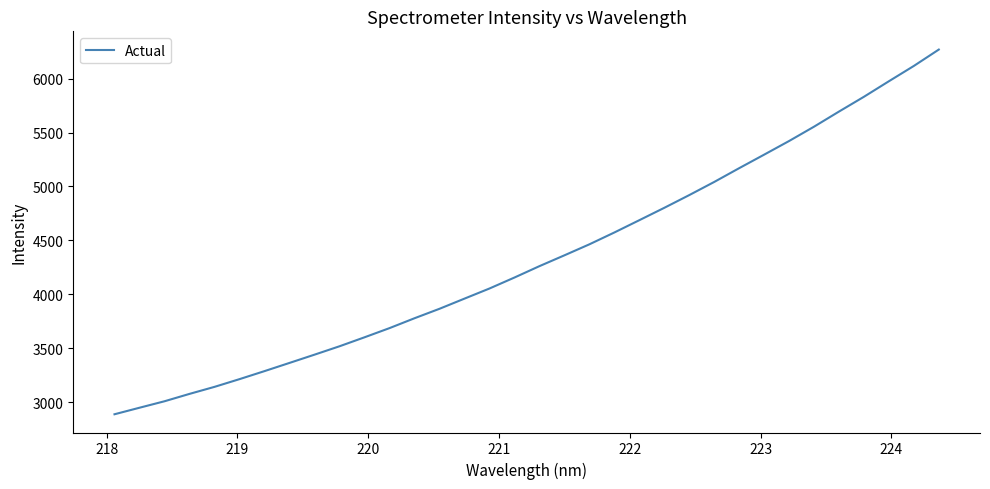

What is the smallest value displayed?

2887.3